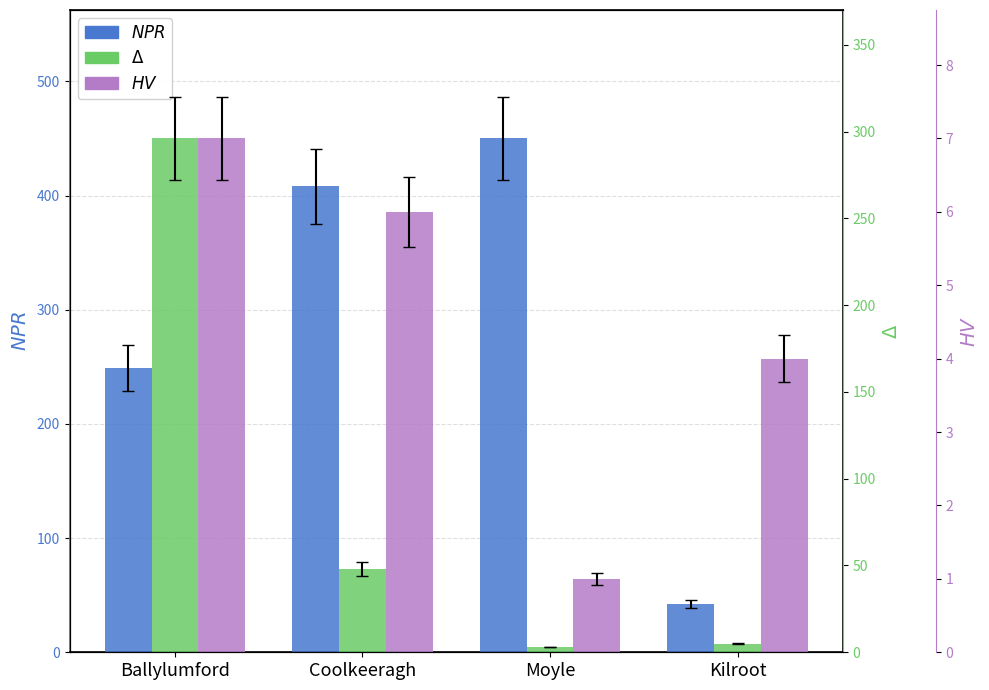

Reading left to right, extract all data points from this chart.

NPR: 249	408	450	42
Duration: 296	48	3	5
Count: 7	6	1	4